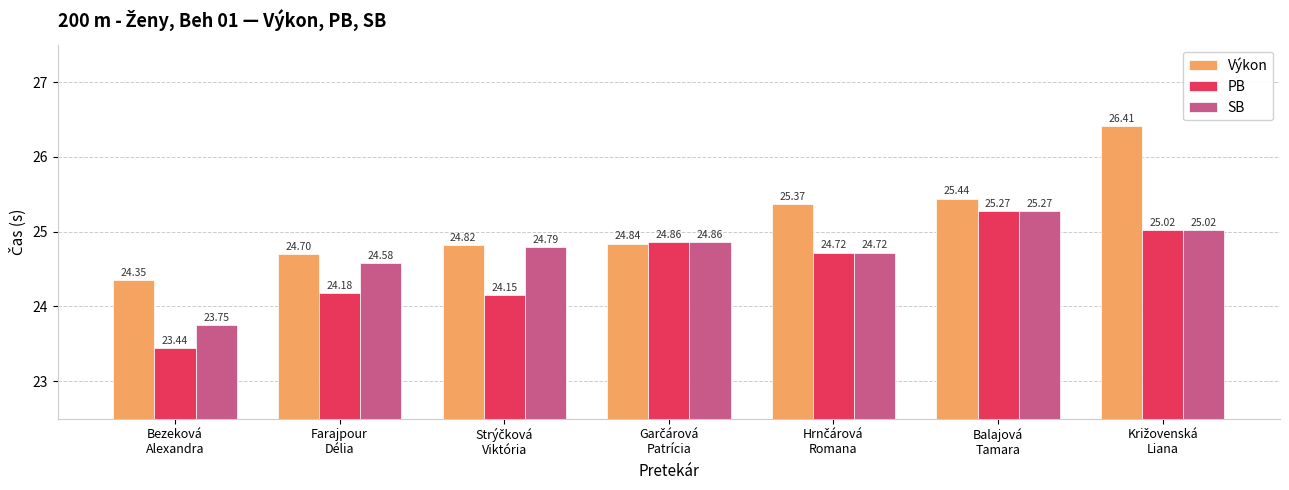

At which label is SB closest to 24?

Bezeková
Alexandra